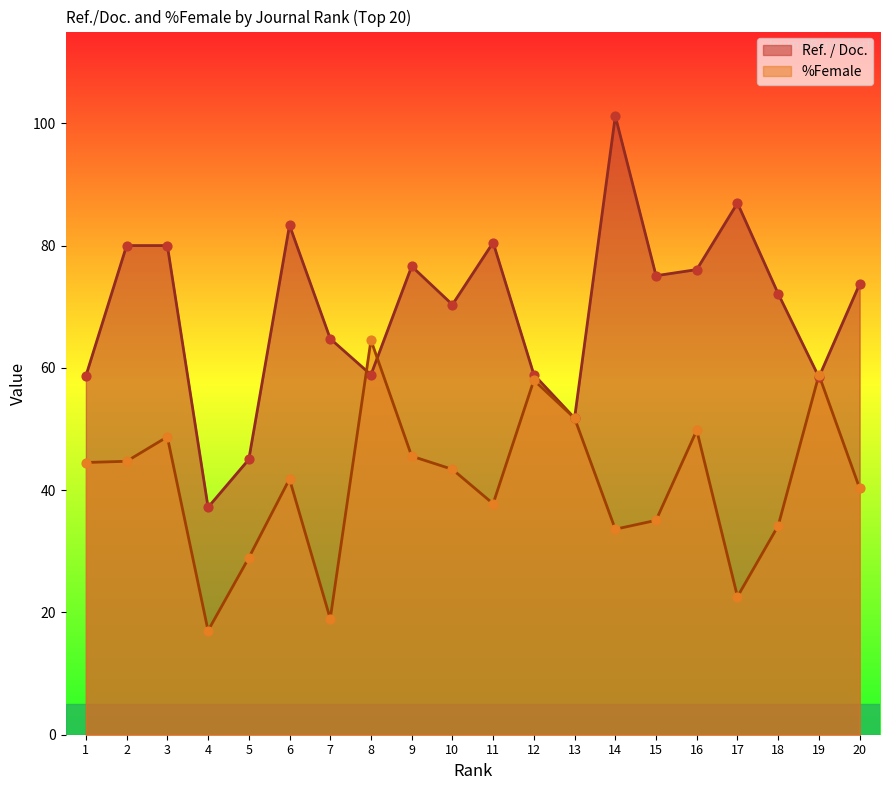

Is the value of %Female at 14 greater than the value of Ref. / Doc. at 6?

No